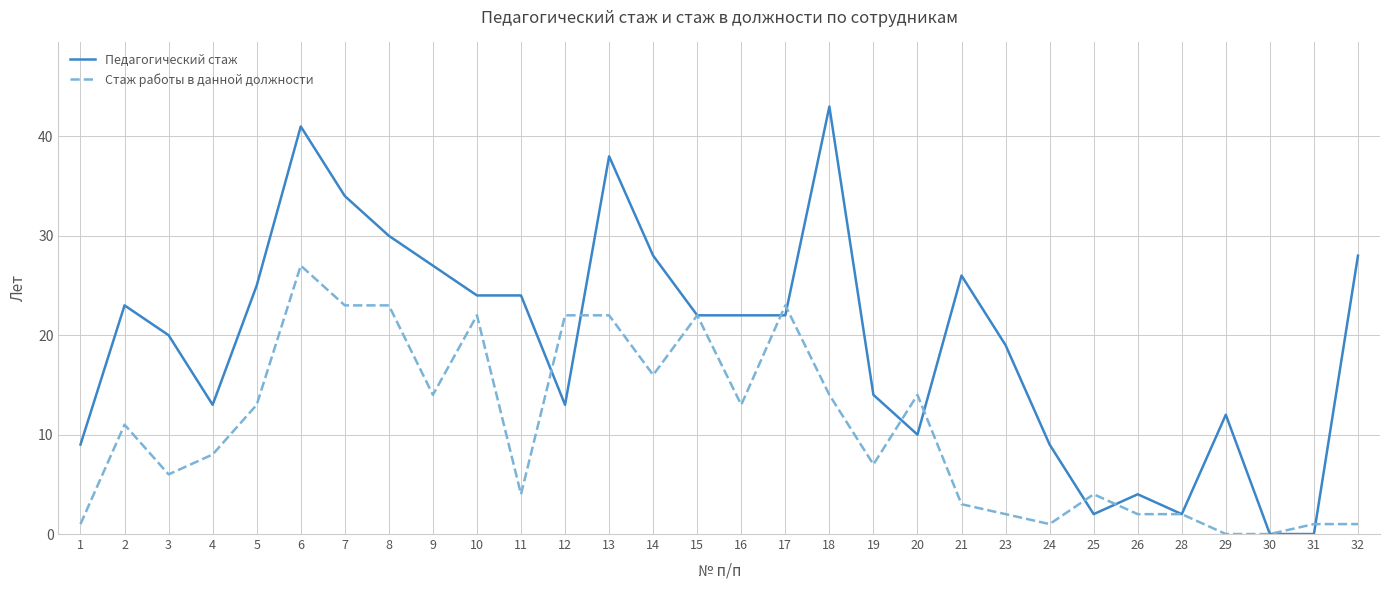

List the series in order of their overall mean, lowest first.

Стаж работы в данной должности, Педагогический стаж